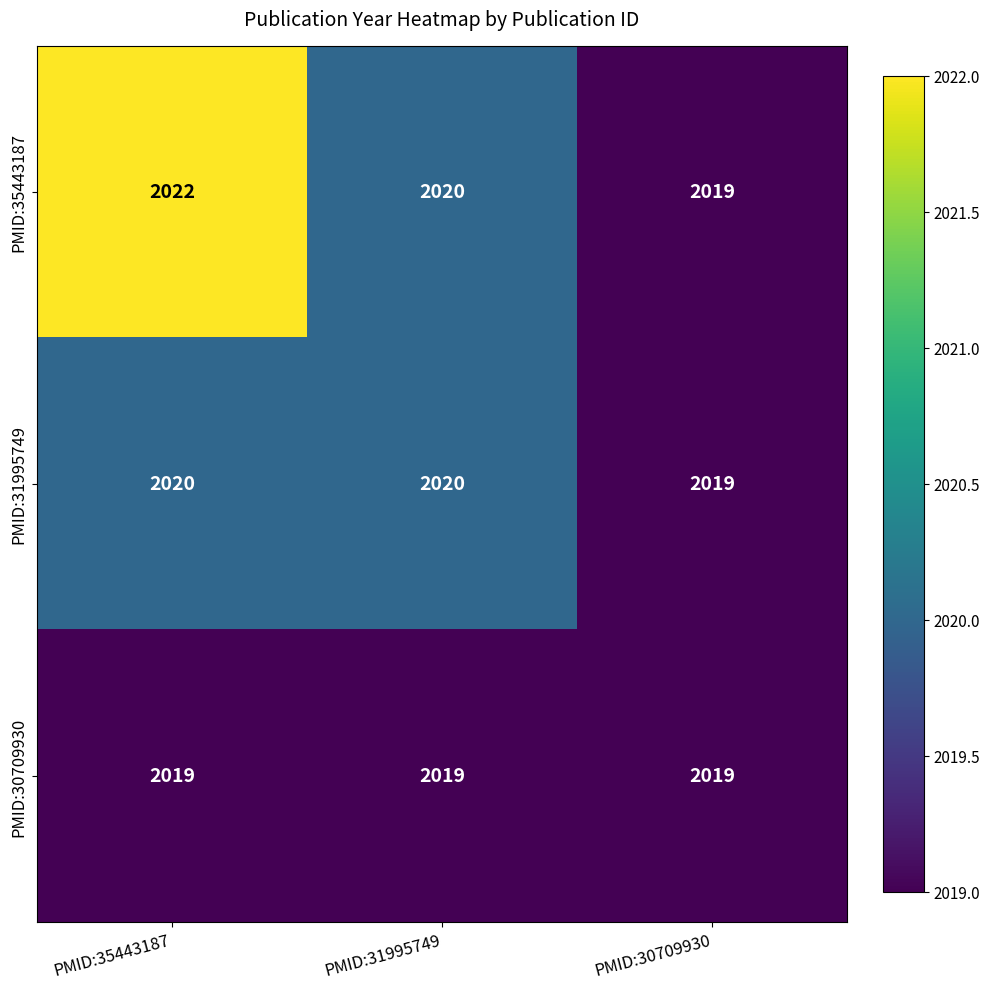

List the series in order of their overall mean, highest first.

PMID:35443187, PMID:31995749, PMID:30709930